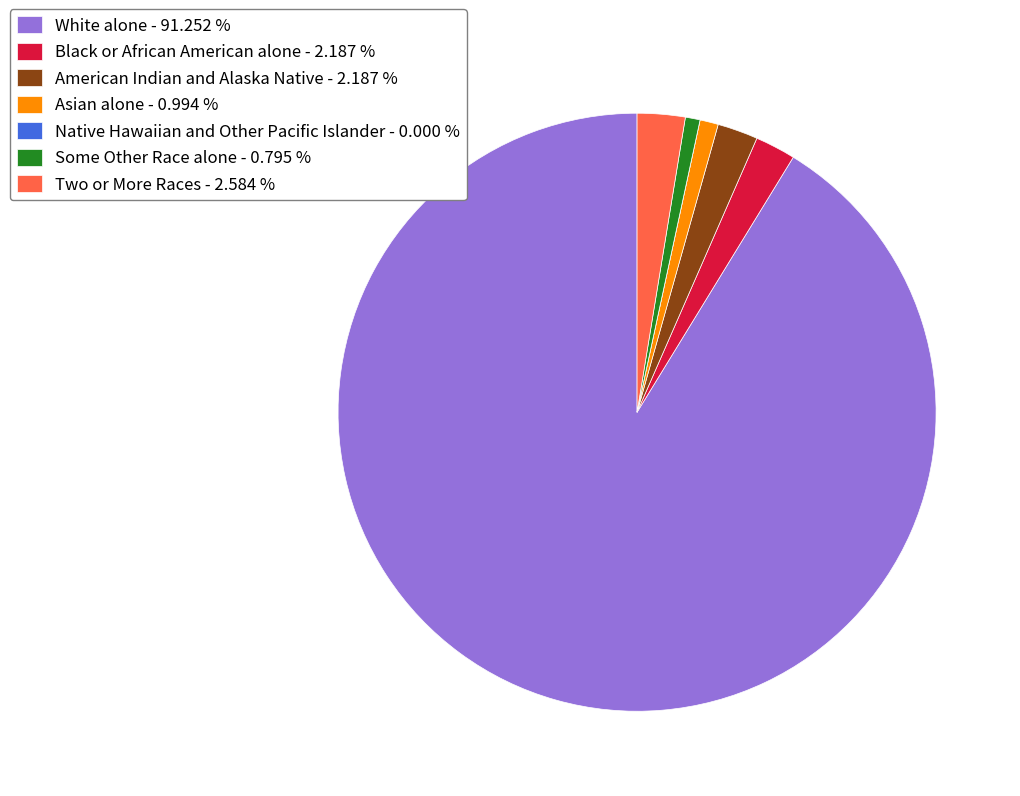

Does Two or More Races - 2.584 % account for over 50% of the chart?

No